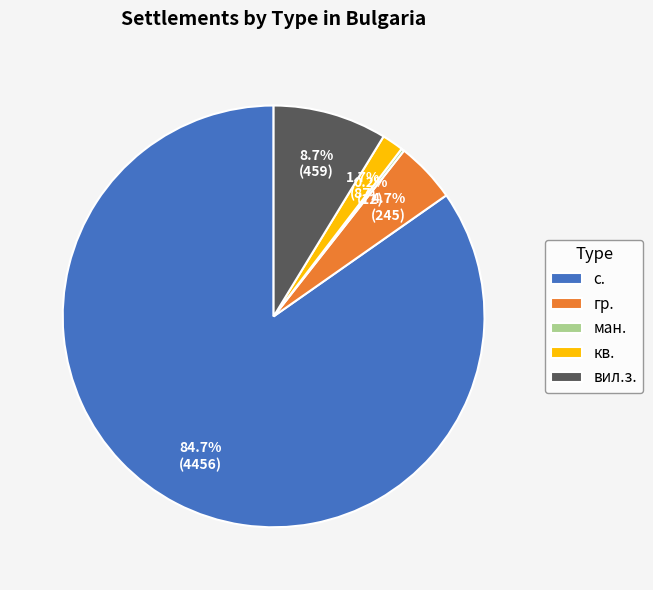

Is there any slice that represents more than half of the pie?

Yes